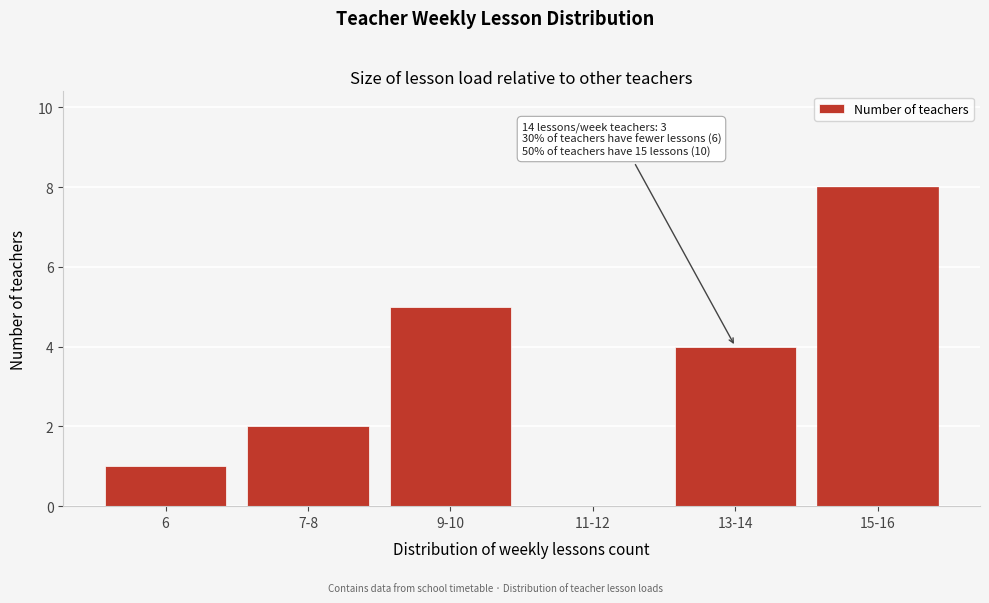

Reading right to left, what are all the values shown in this chart?

15-16=8	13-14=4	11-12=0	9-10=5	7-8=2	6=1